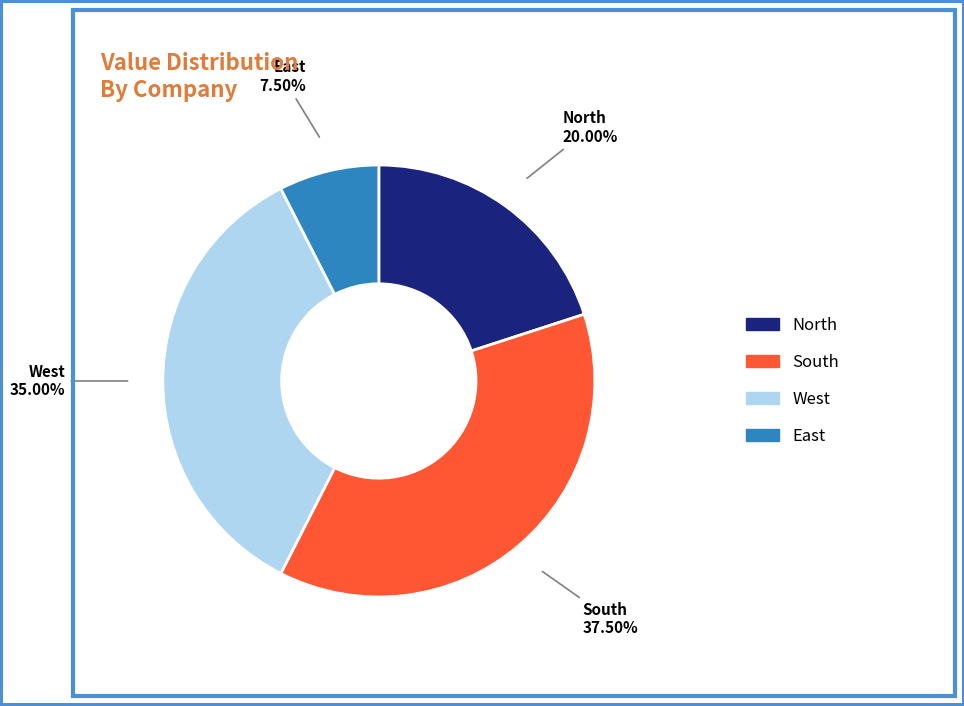

Is there a majority slice in this chart?

No